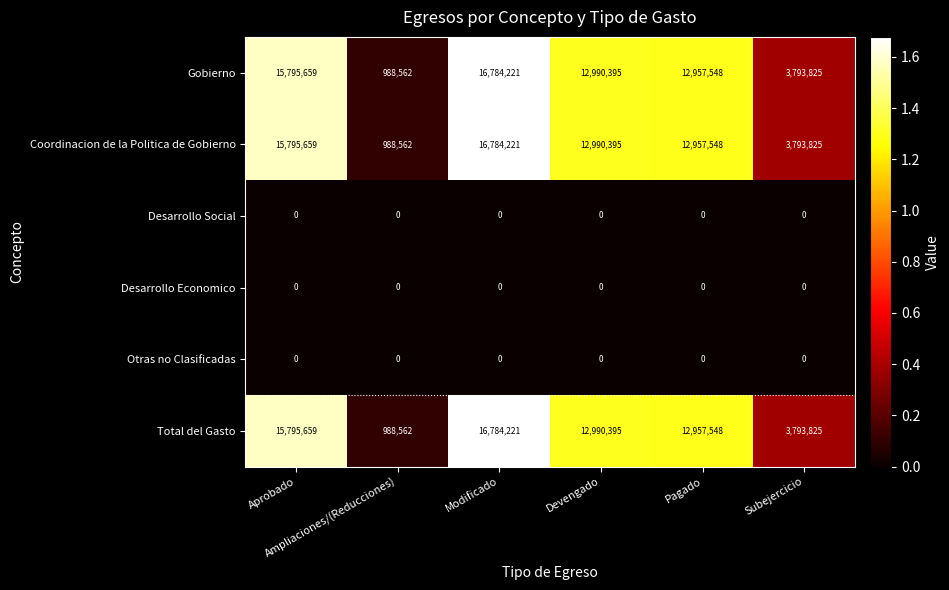

What is the maximum value for Coordinacion de la Politica de Gobierno?

16784221